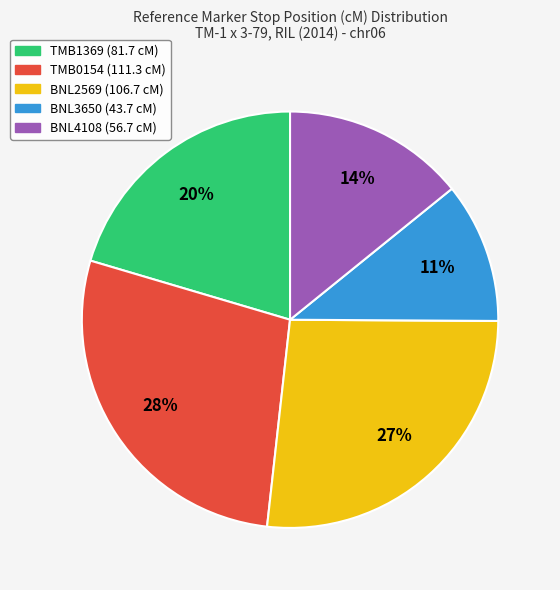

Is the sum of BNL2569 and TMB0154 greater than half?

Yes